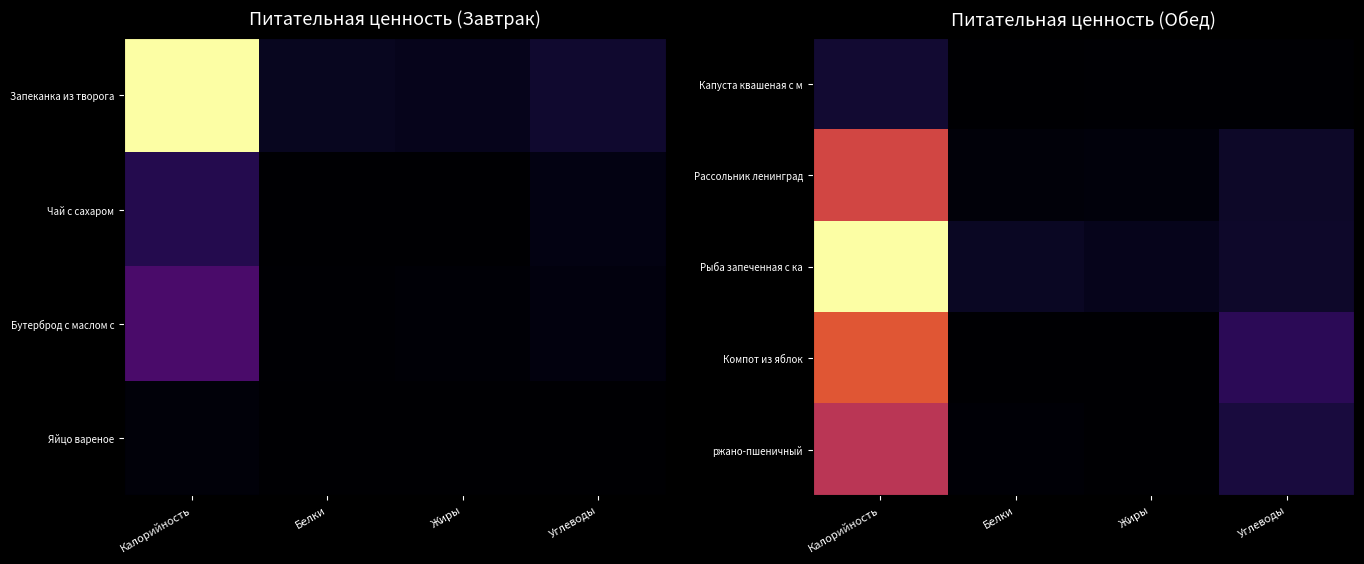

At which label does Компот из яблок reach its peak?

Калорийность